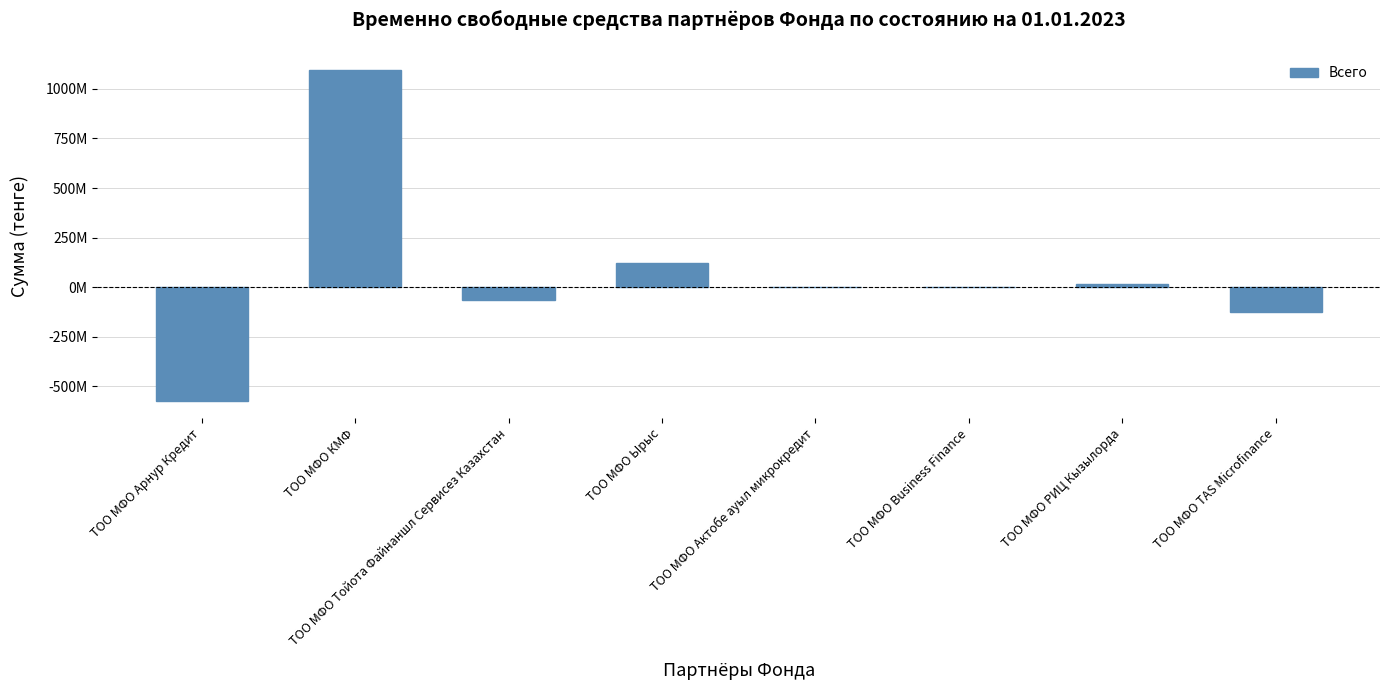

Are the bars horizontal?

No